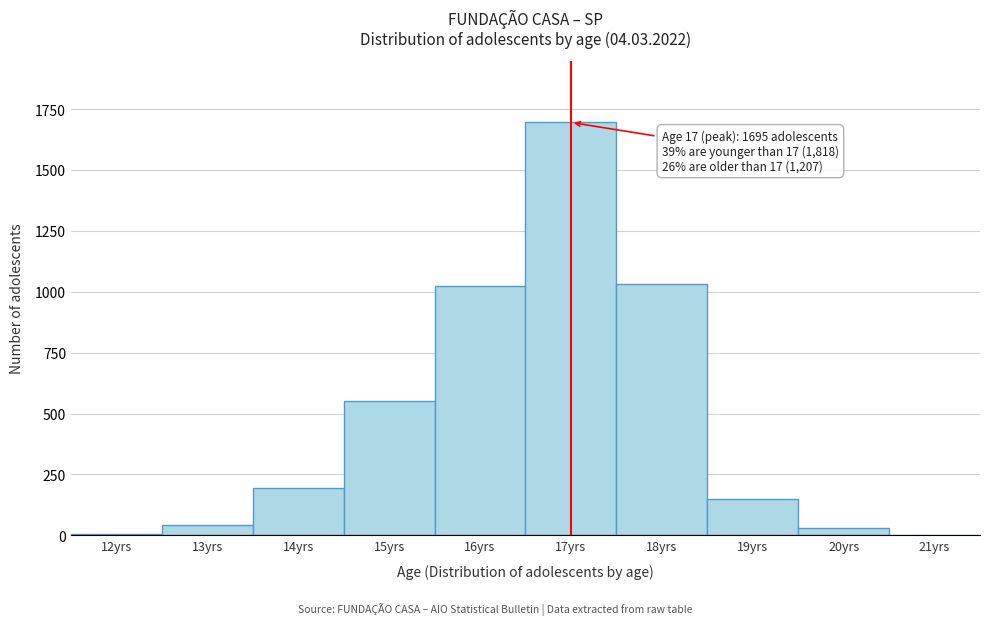

Which range on the x-axis has the tallest bar?

16.5 to 17.5